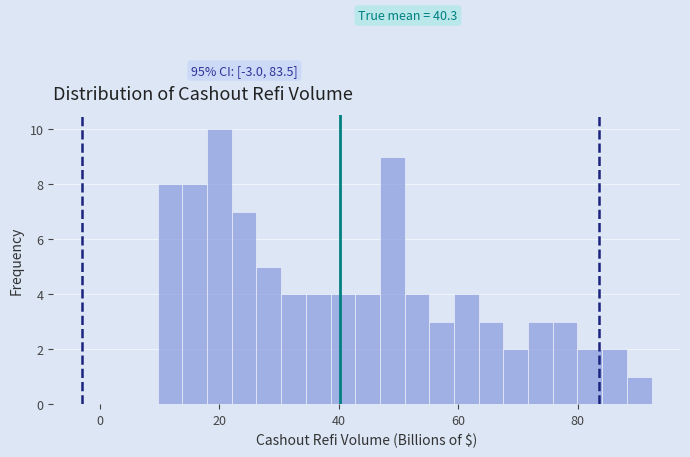

Read against the x-axis, roughly where is the centre of the tallest bar?

20